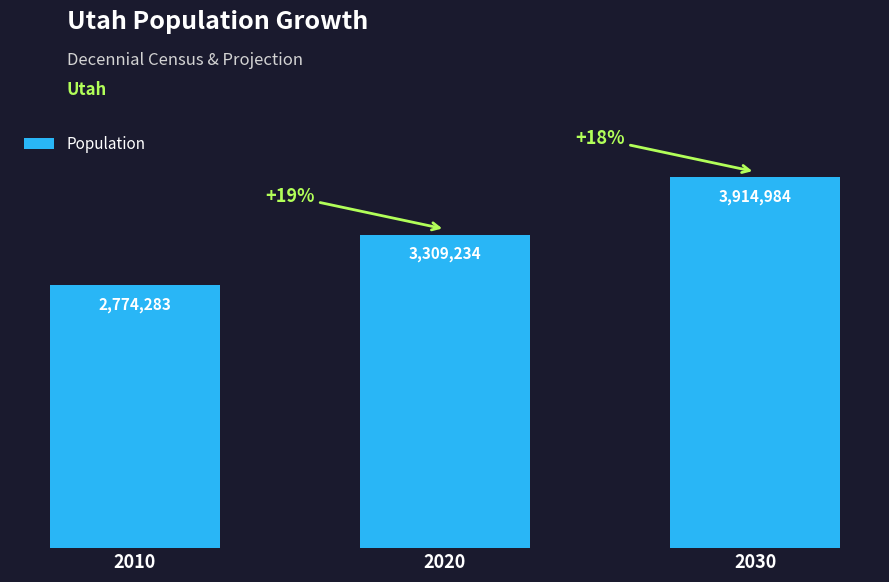

Does the chart contain any negative values?

No